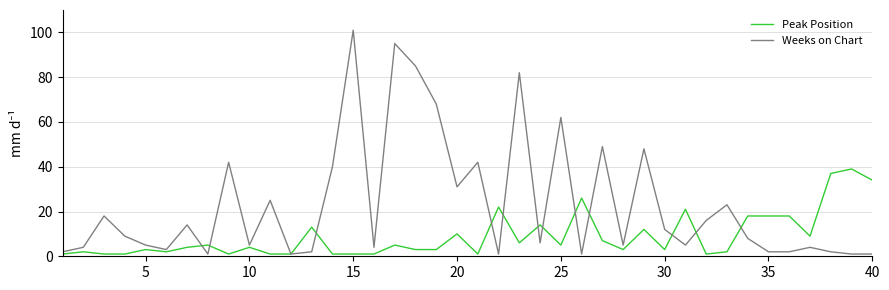

Does the chart display data point markers on the line(s)?

No